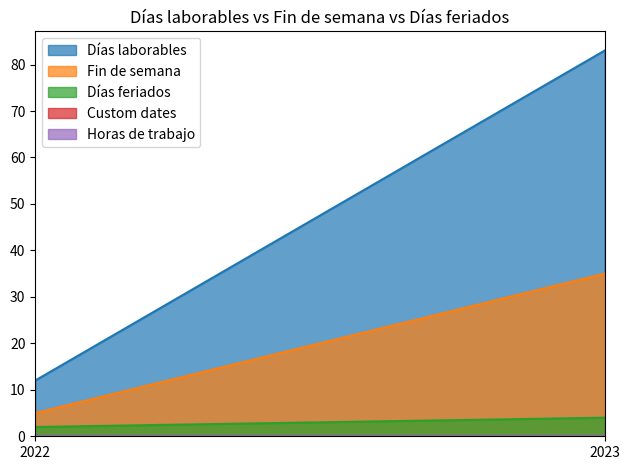

True or false: Días feriados has a value of 4 at 2023.

True